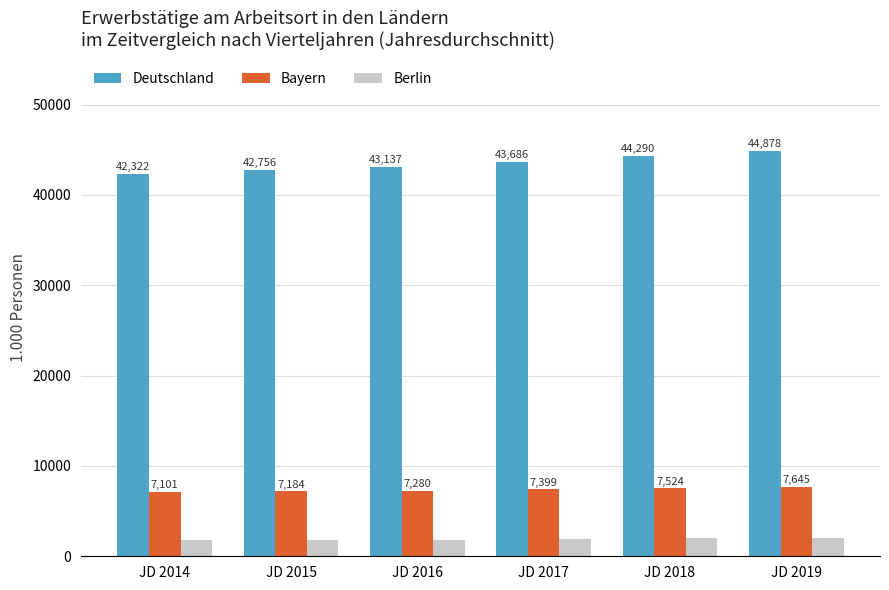

What is the difference between the second highest and second lowest values in the Berlin series?

151.2